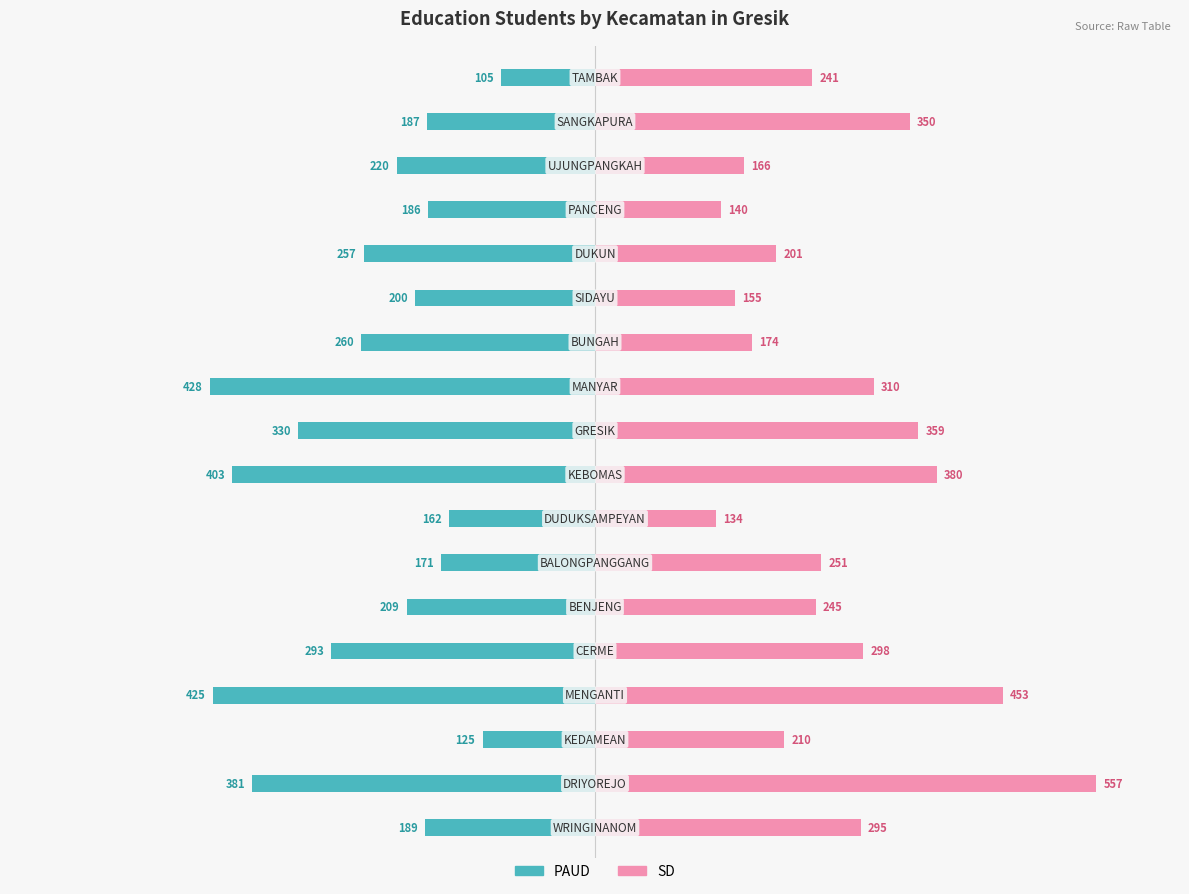

What position from the left is 9?

10